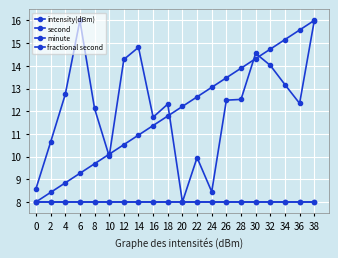

Is this an area chart (filled region under the line)?

No